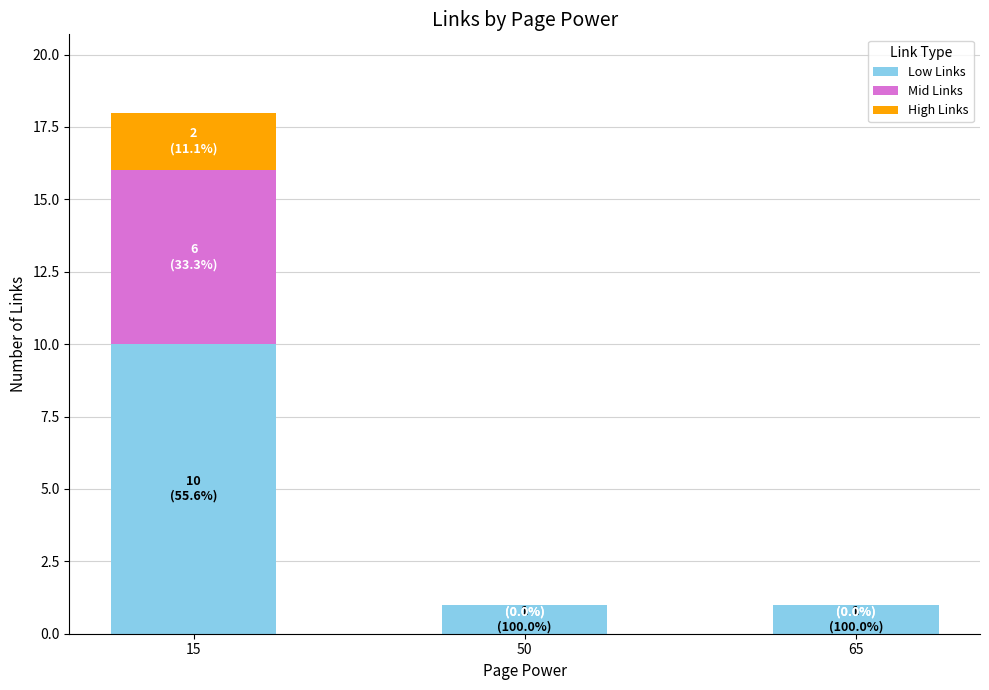

At which category is the sum across all series the highest?

15